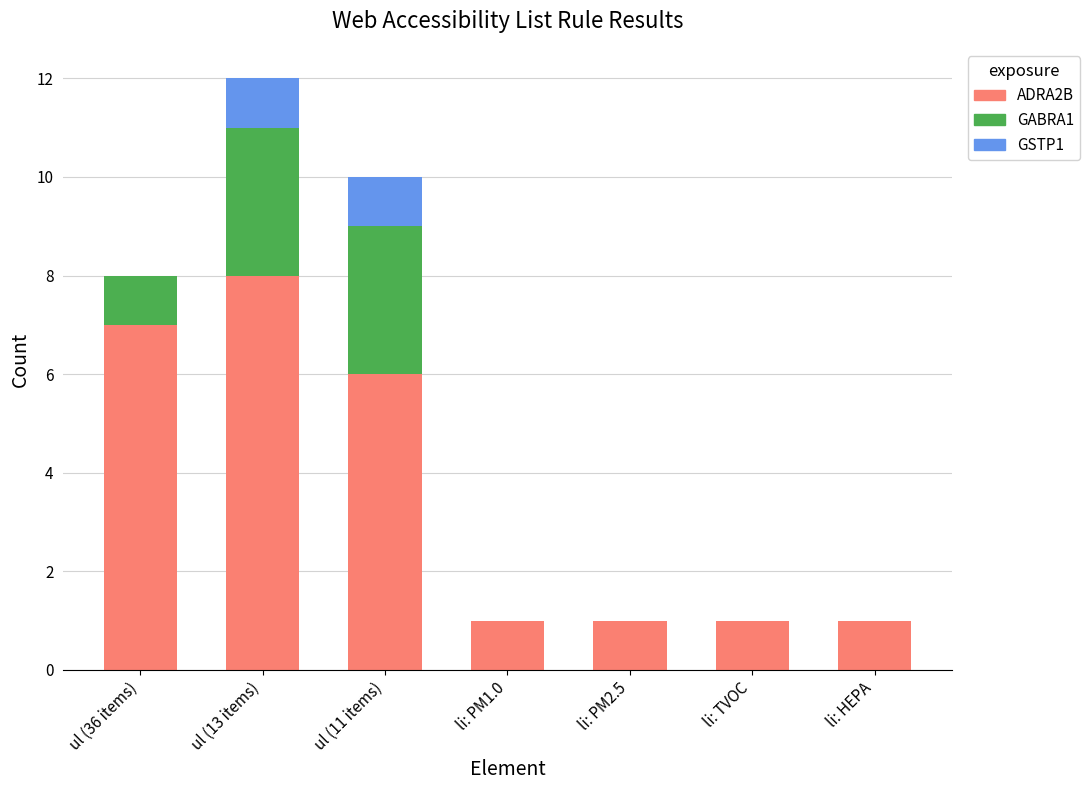

Where is ADRA2B nearest to the value 4?

ul (11 items)